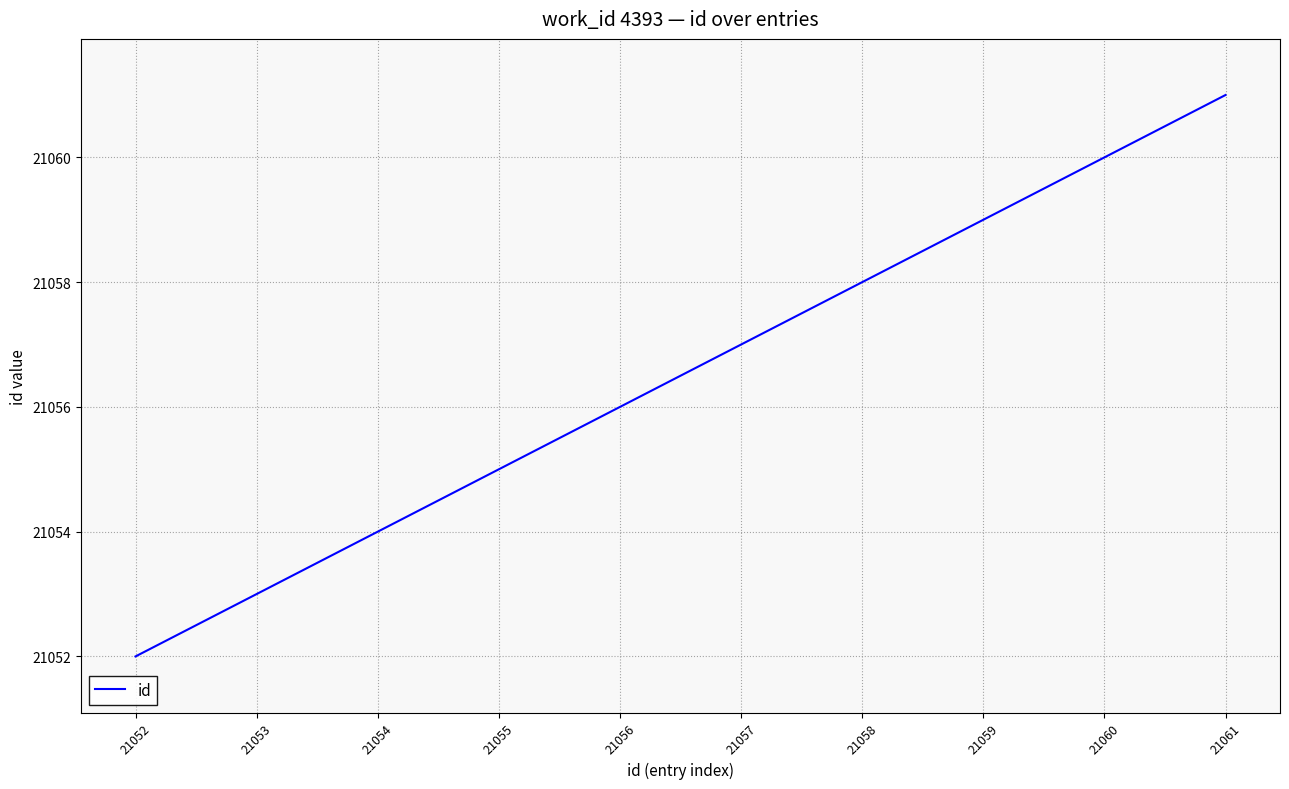

What is the difference between the values at 21055 and 21059?

4